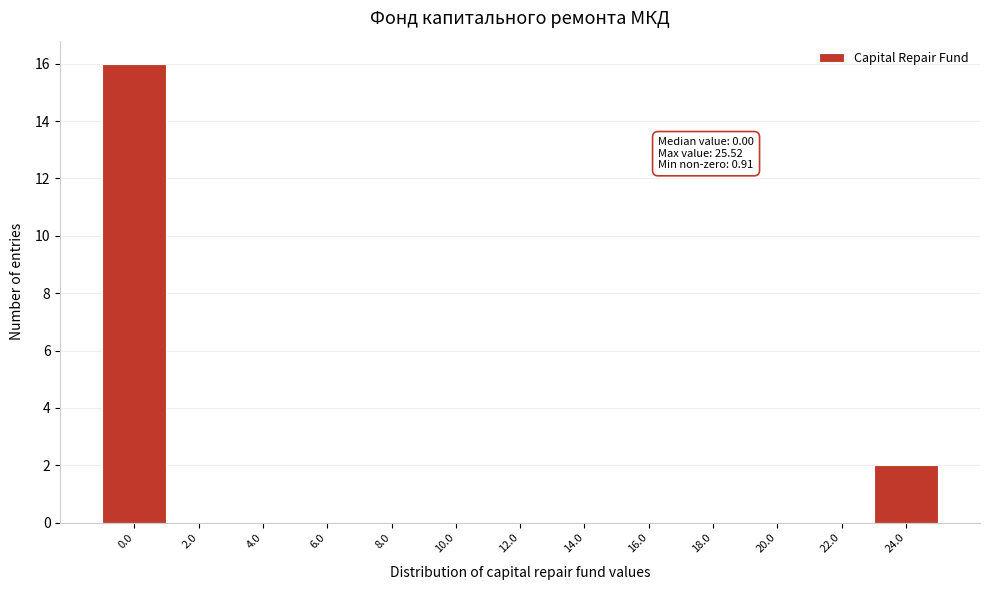

Reading left to right, transcribe all the data shown in this chart.

0.0=16	2.0=0	4.0=0	6.0=0	8.0=0	10.0=0	12.0=0	14.0=0	16.0=0	18.0=0	20.0=0	22.0=0	24.0=2